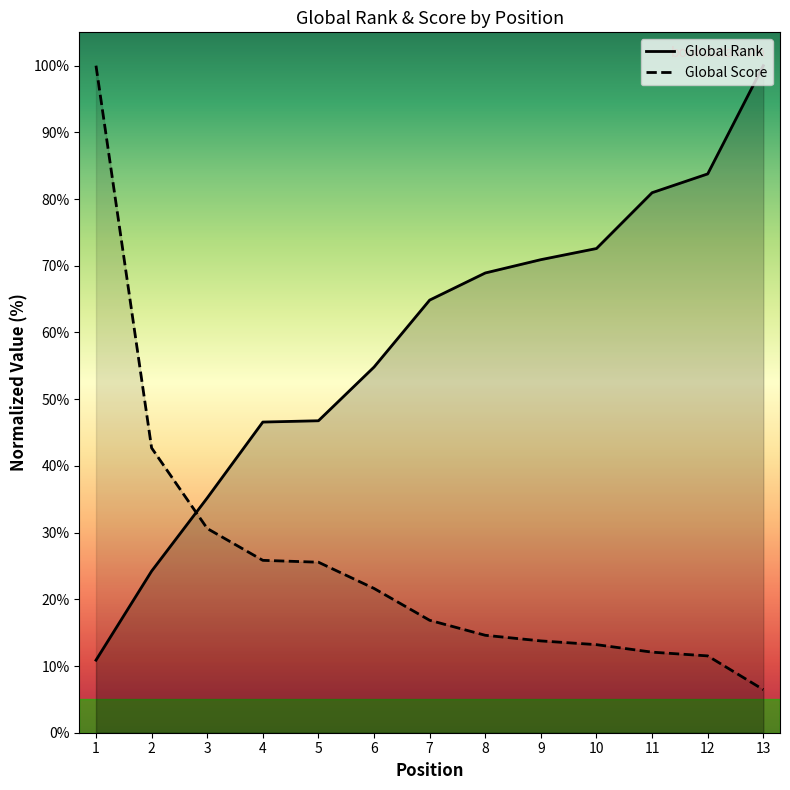

Is the value of Global Rank at 5 greater than the value of Global Score at 7?

Yes